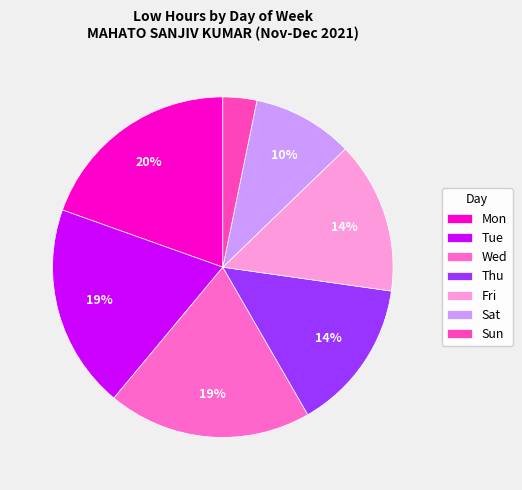

Count the number of slices in the pie.

7